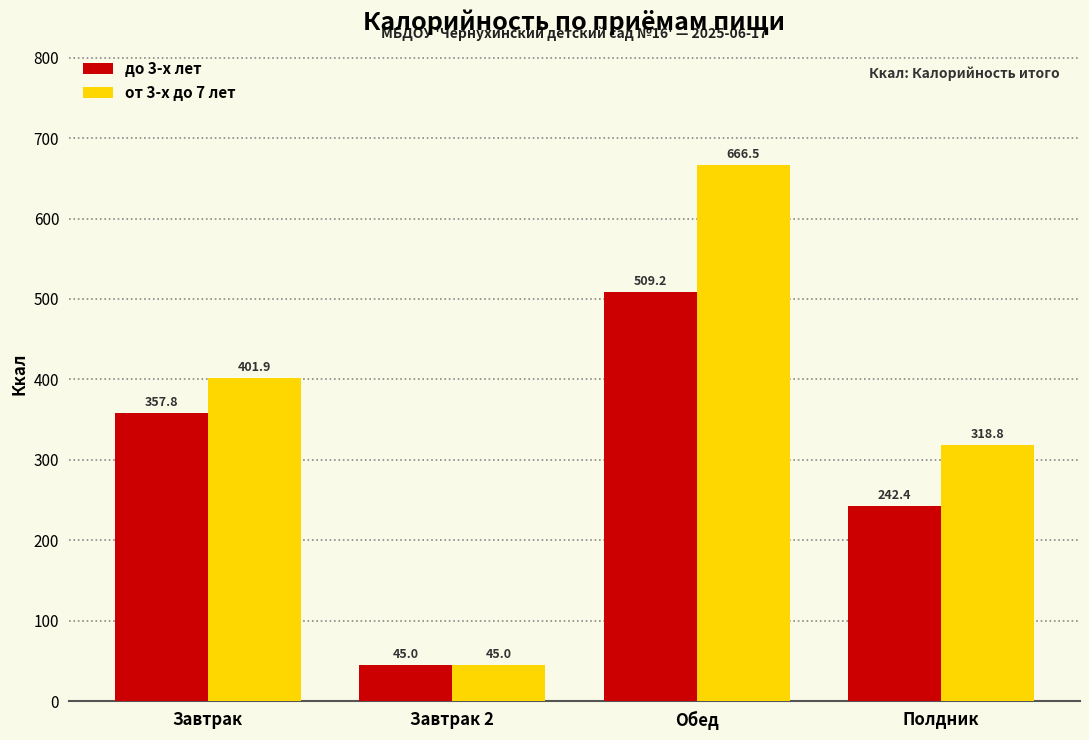

Is the value of от 3-х до 7 лет at Завтрак greater than the value of до 3-х лет at Обед?

No